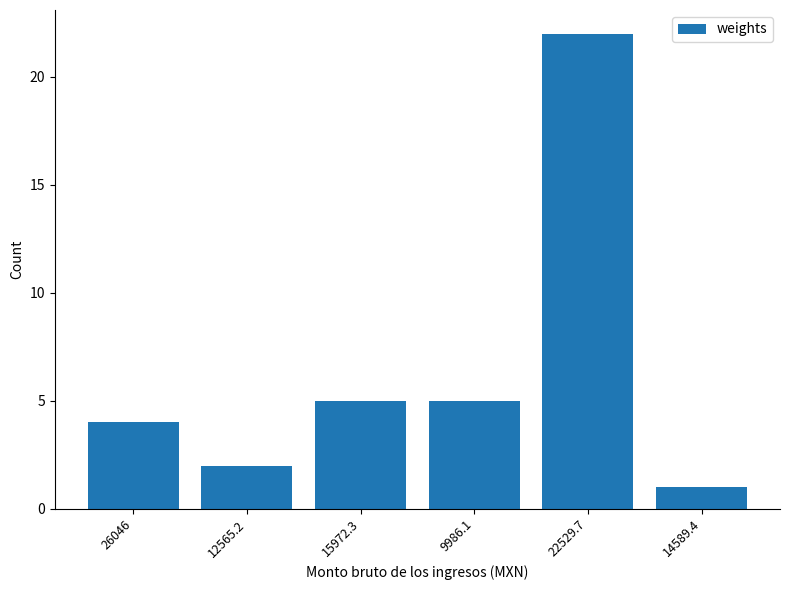

What is the label of the 4th bar from the right?

15972.3